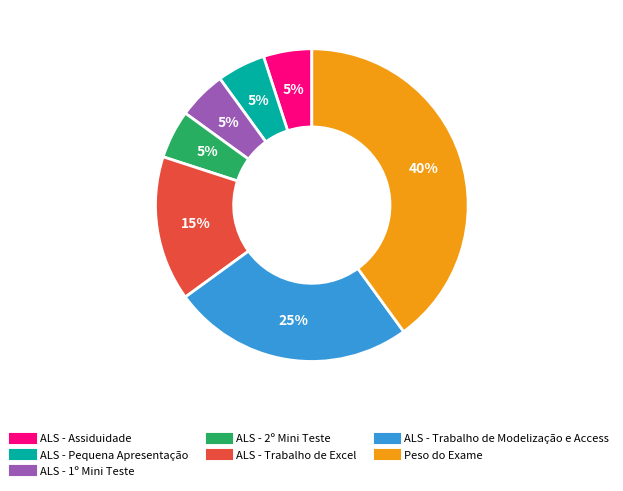

What is the largest slice in the pie chart?

Peso do Exame